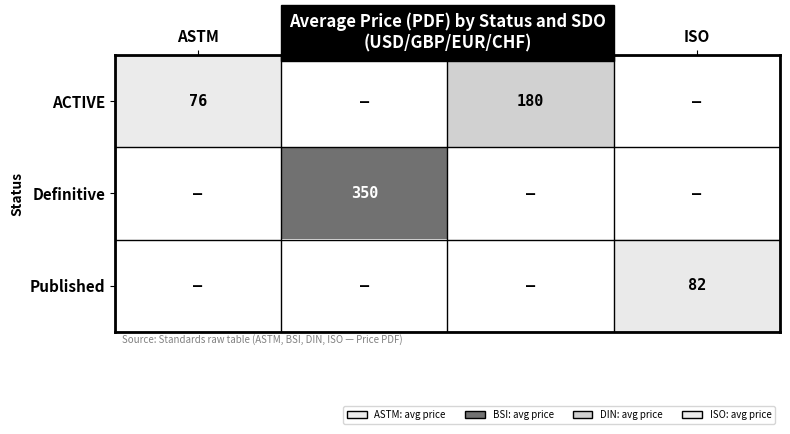

The value of Definitive at BSI is 350.0. True or false?

True